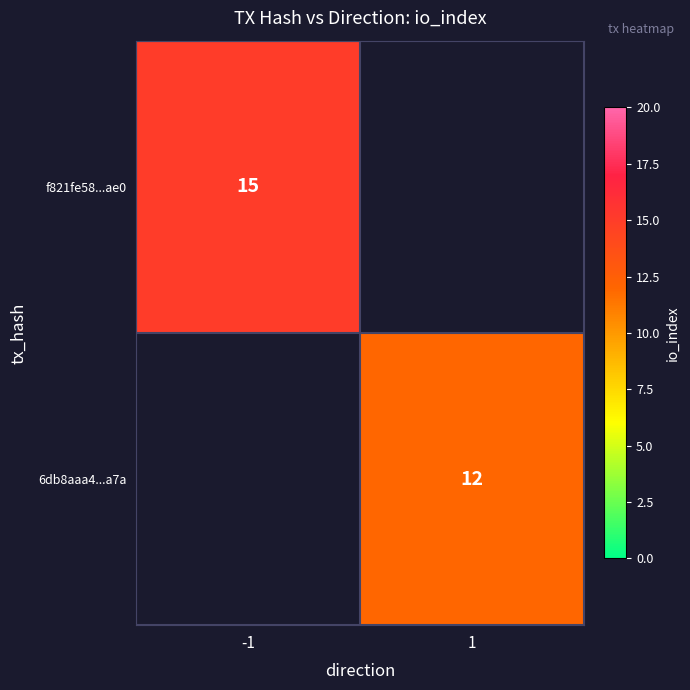

Is it true that f821fe58...ae0 equals 8.3 at -1?

False